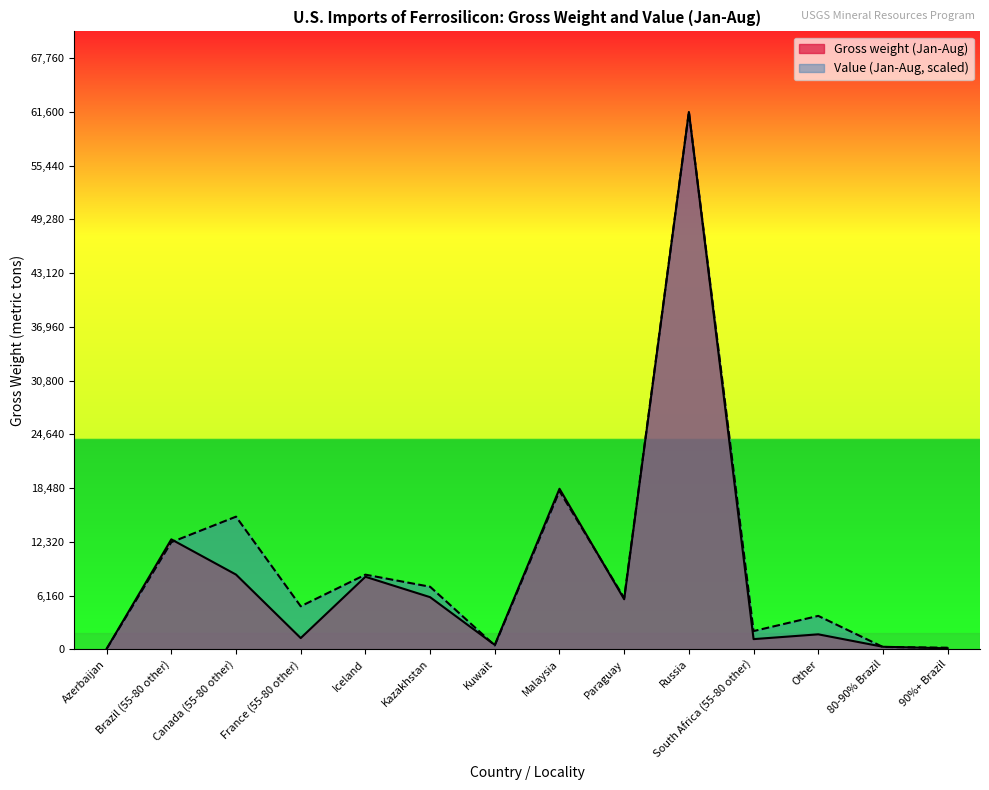

At which label does Value (Jan-Aug) first exceed 5882?

Brazil (55-80 other)